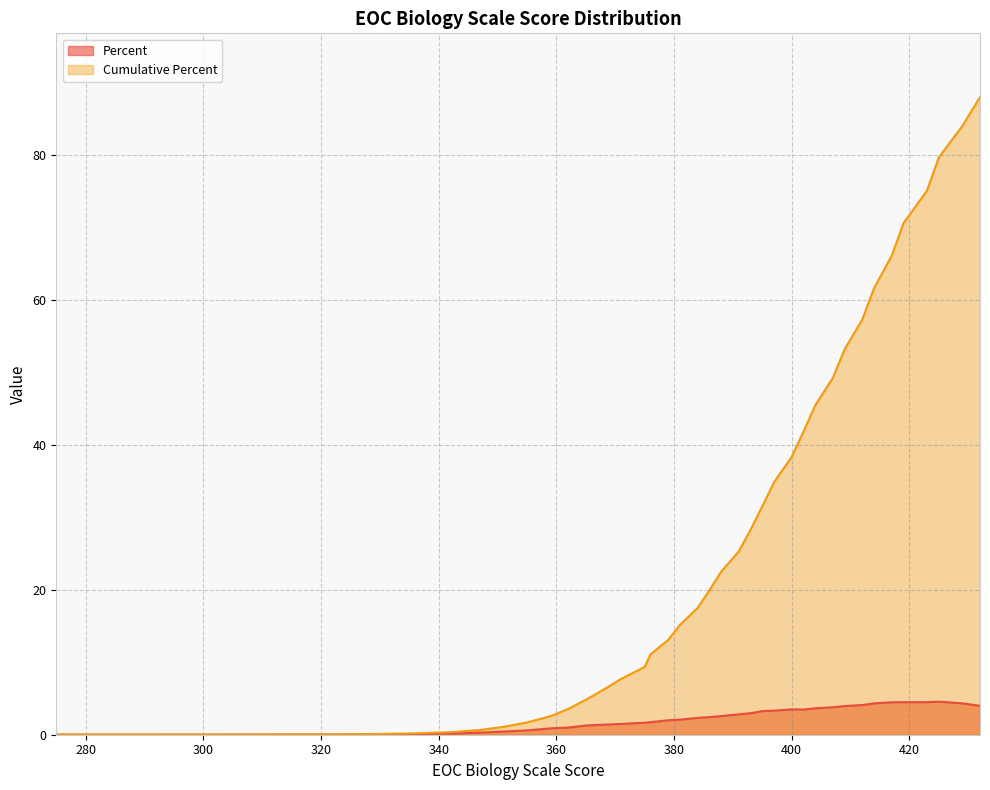

True or false: Cumulative Percent and Frequency intersect in this chart.

False